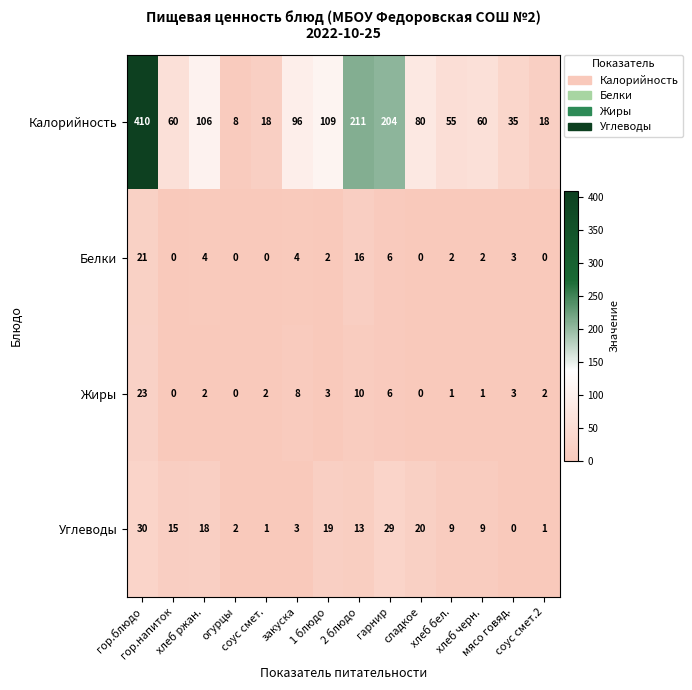

At which category does the chart reach its peak across all series?

гор.блюдо